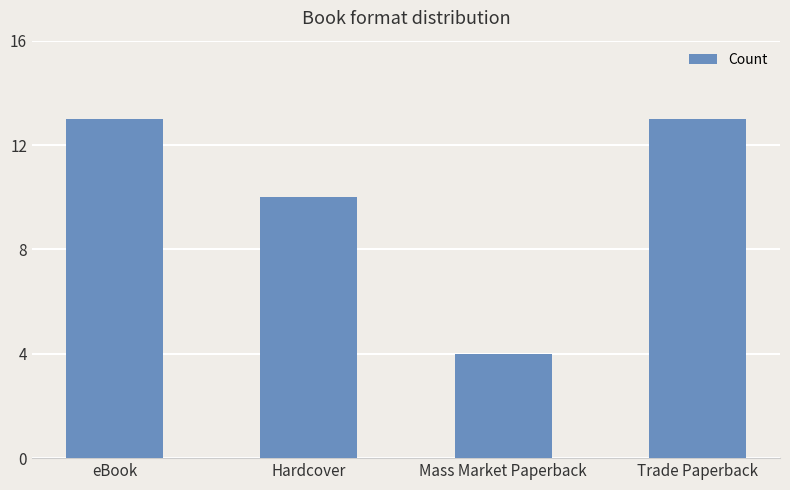

What is the approximate value at Hardcover?

10